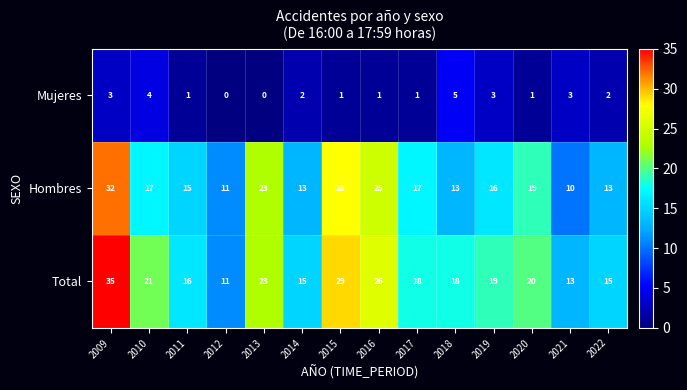

Is it true that Total equals 15 at 2013?

False